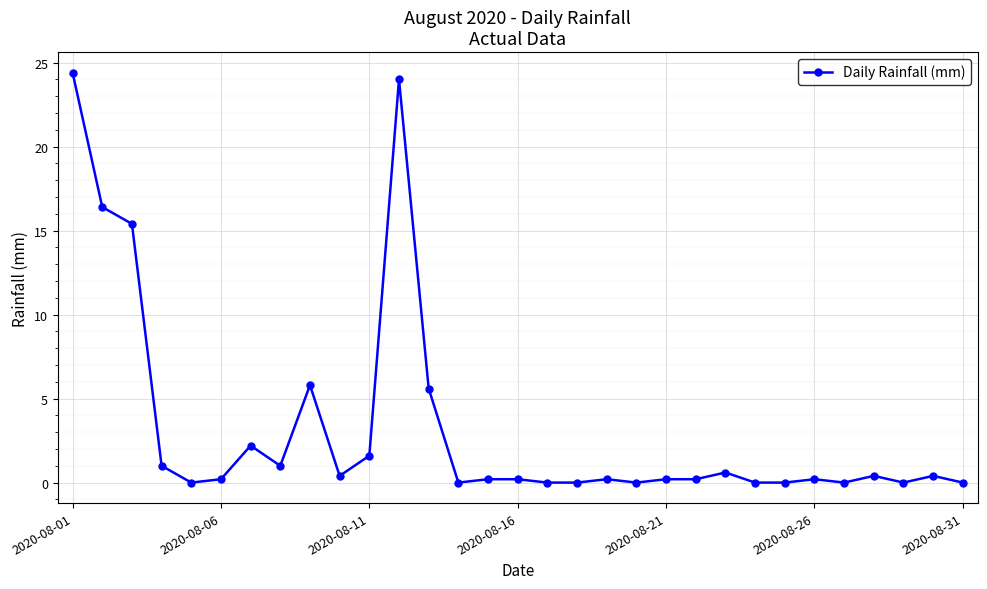

What is the average value?

3.2